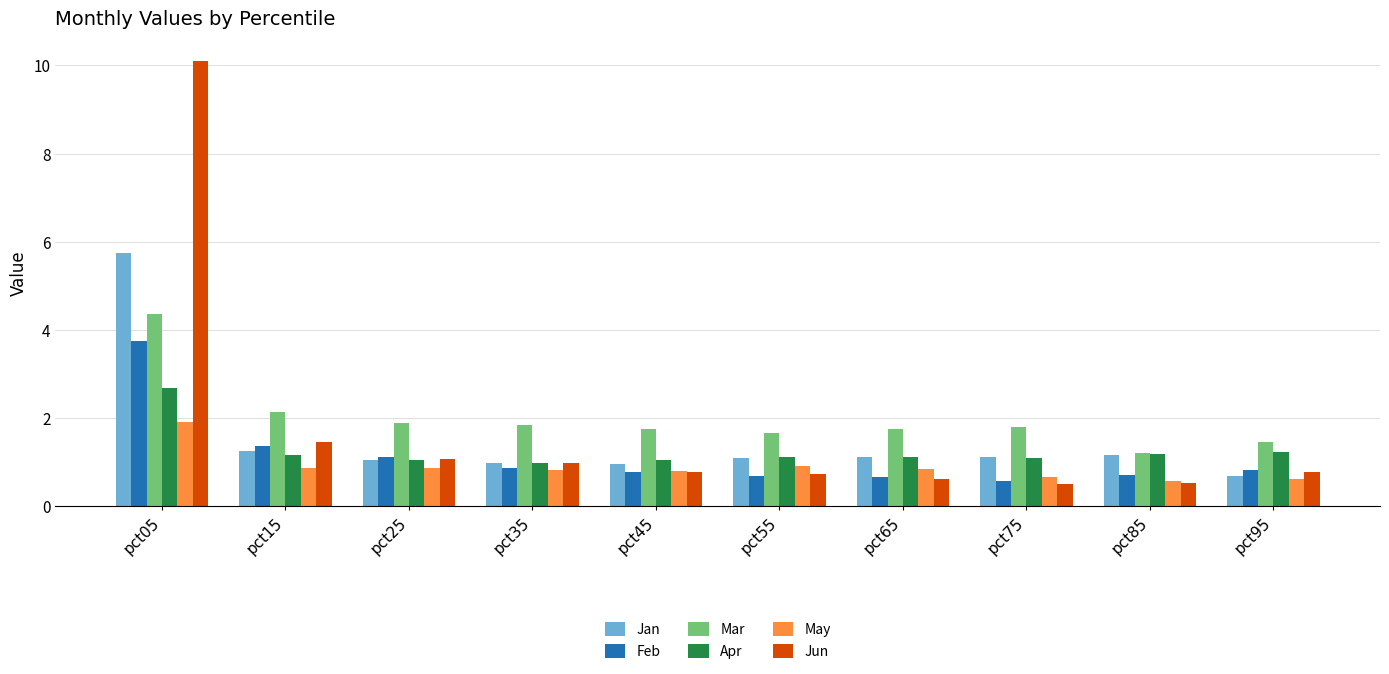

True or false: Jan has a value of 8.4 at pct05.

False